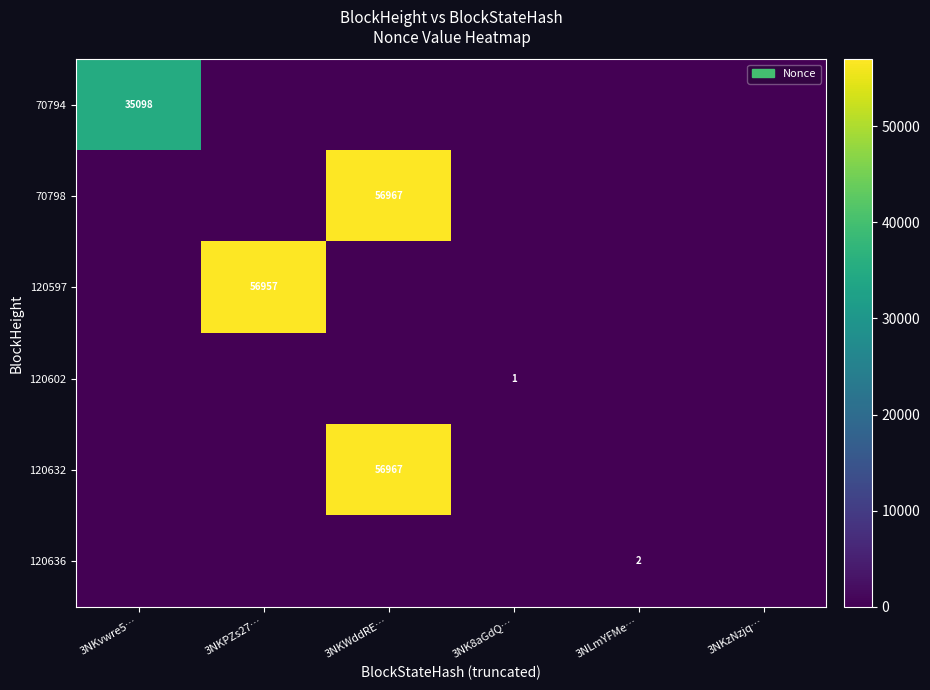

Is the value of 120636 at 3NLmYFMe… greater than the value of 70794 at 3NKvwre5…?

No